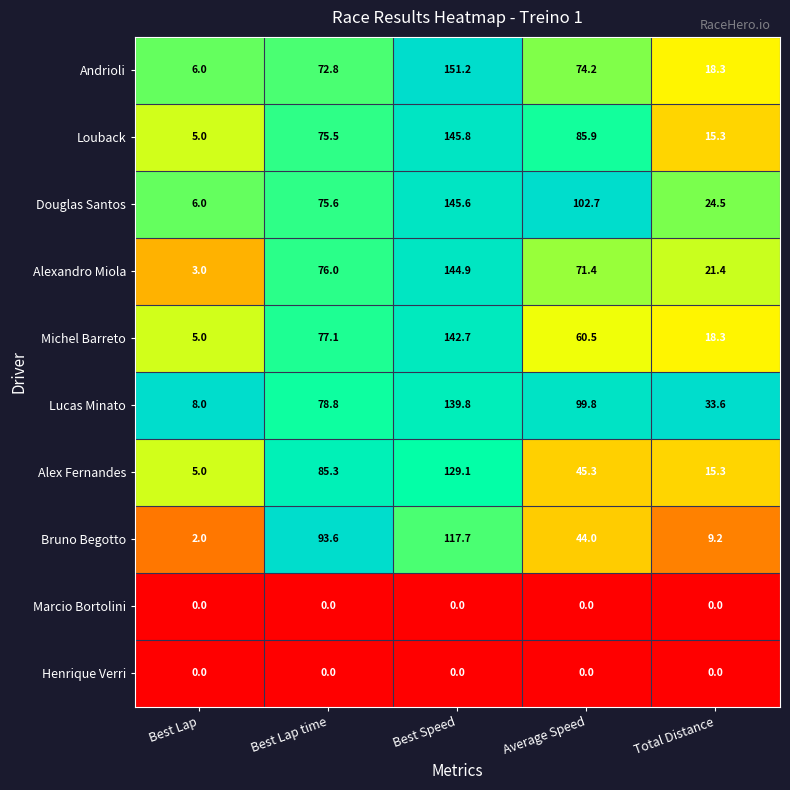

What is the maximum value shown in the chart?

151.2